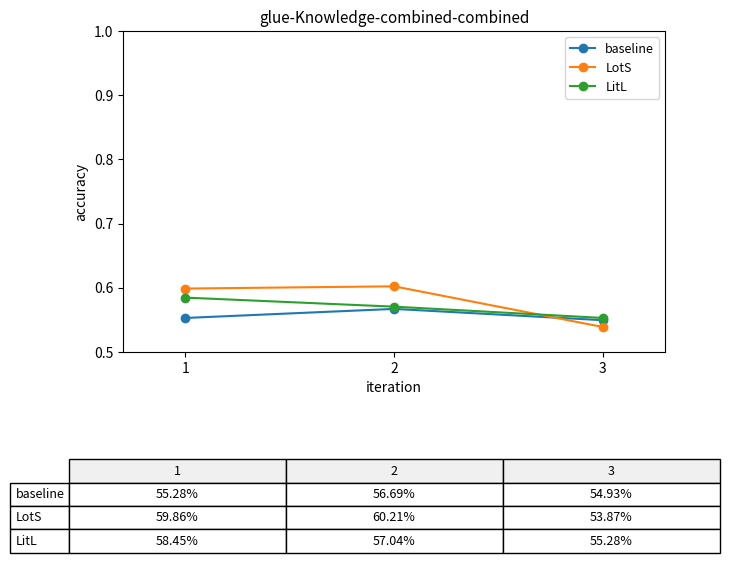

Which series has the largest range (max minus min)?

LotS